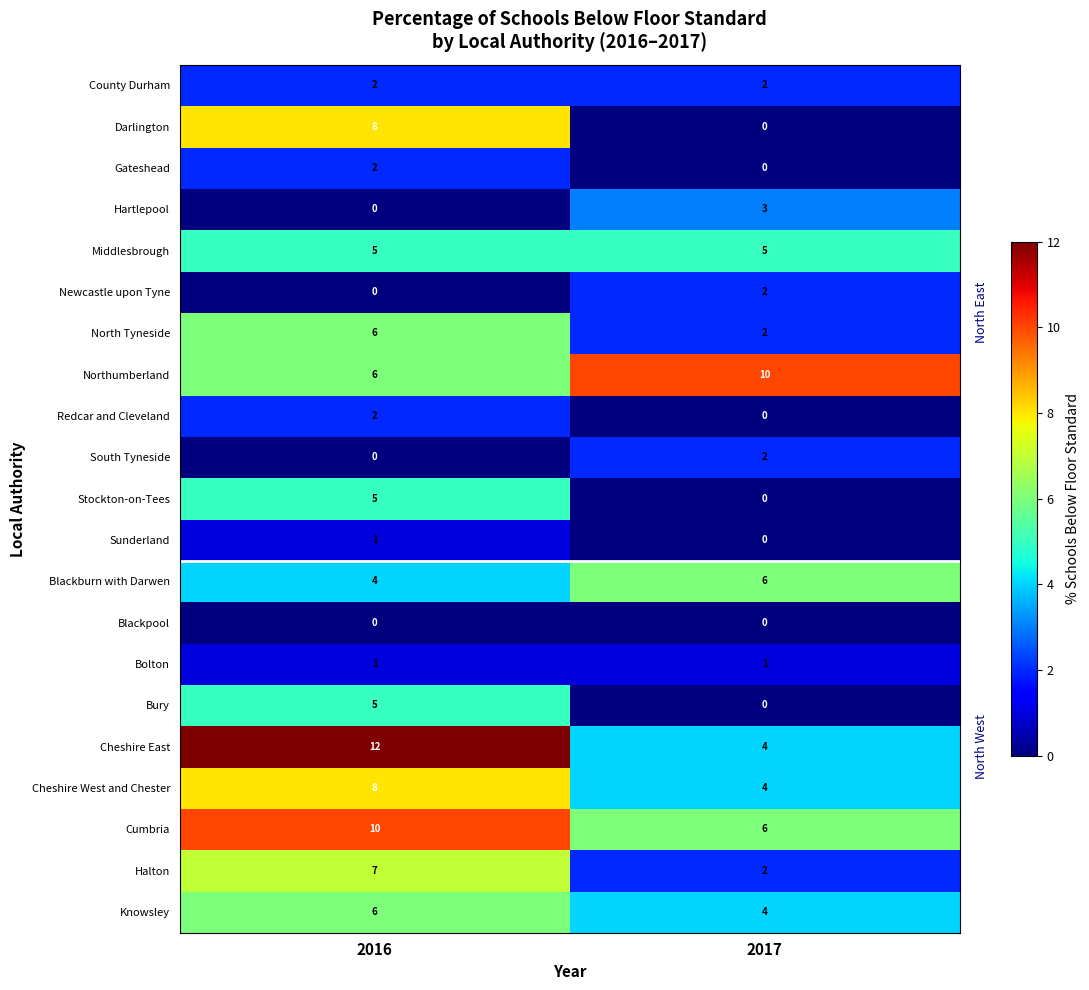

What is the sum of the Halton values at 2017 and 2016?

9